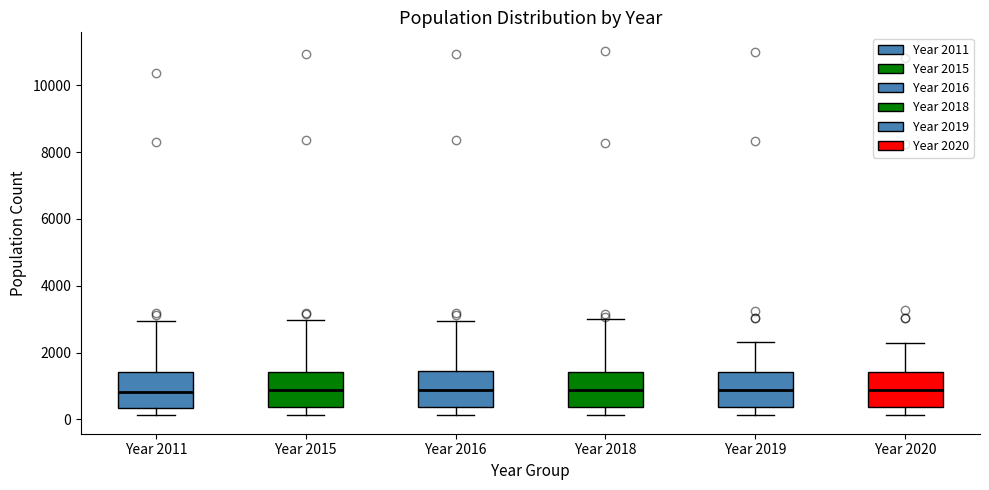

Reading left to right, transcribe this box plot: for each box, give where its median line is, the range the box spans, and where its two whiskers end, as read against the y-axis. The values are not printed on the chart, so give them approximately, as read against the axis.

Year 2011: median 800, box 400 to 1400, whiskers 200 to 3000
Year 2015: median 800, box 400 to 1400, whiskers 200 to 3000
Year 2016: median 800, box 400 to 1400, whiskers 200 to 3000
Year 2018: median 800, box 400 to 1400, whiskers 200 to 3000
Year 2019: median 800, box 400 to 1400, whiskers 200 to 2400
Year 2020: median 800, box 400 to 1400, whiskers 200 to 2200